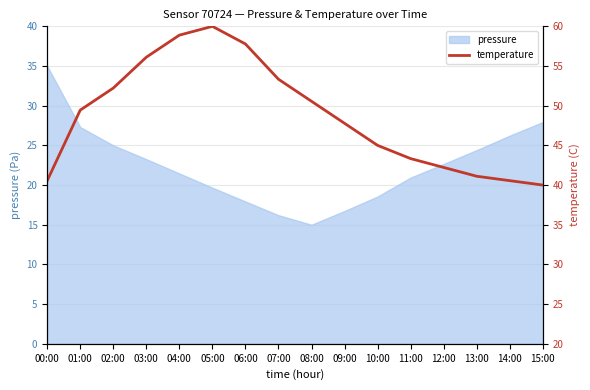

What is the label of the 8th point from the right?

08:00